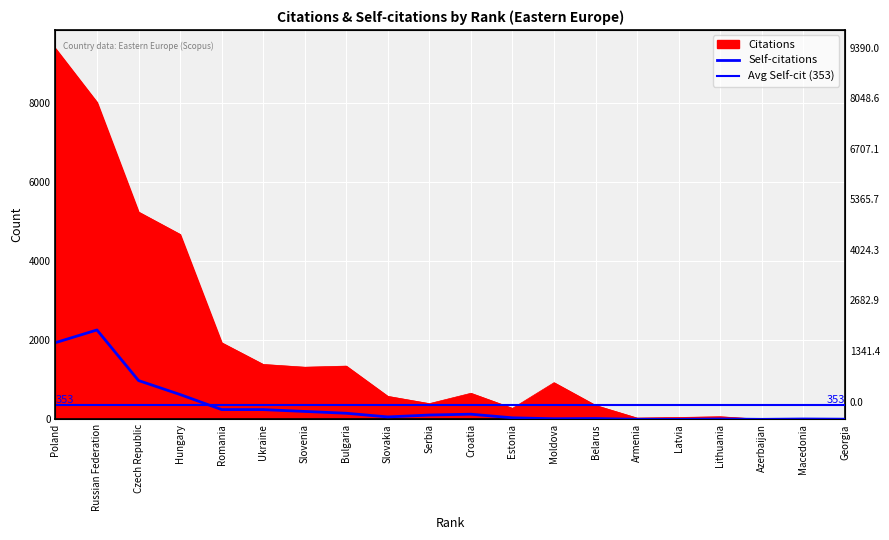

At Russian Federation, list the series in order from largest to smallest.

Citations, Self-citations